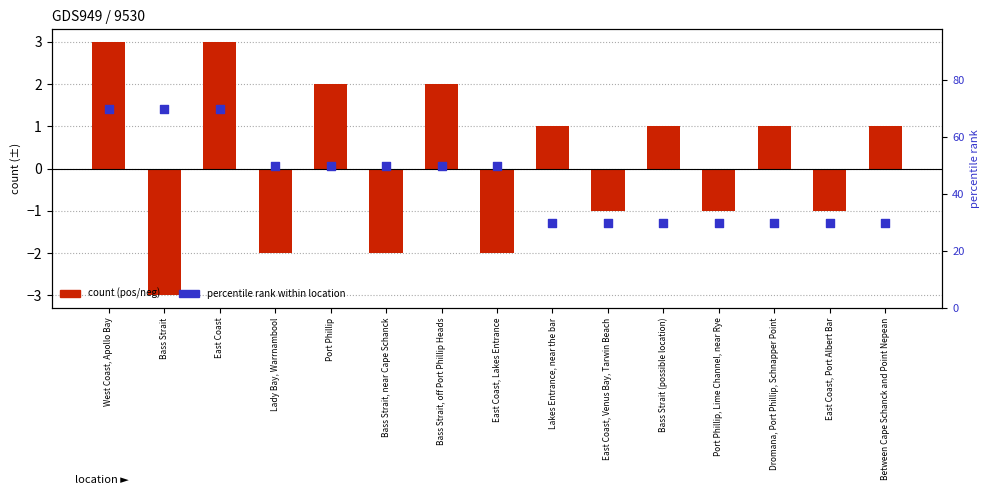

At how many categories does at least one series exceed 57?

3